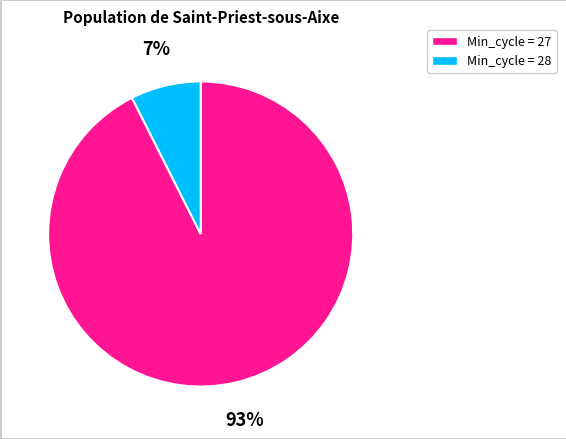

The Min_cycle = 28 slice represents 7% of the pie. True or false?

True